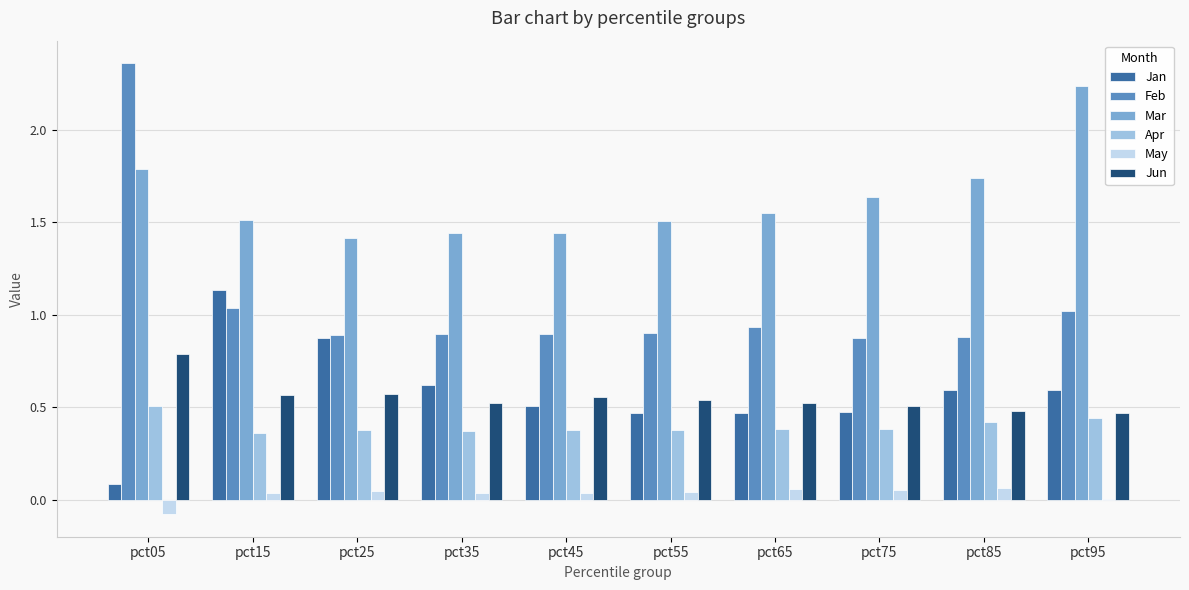

How many groups of bars are there?

10